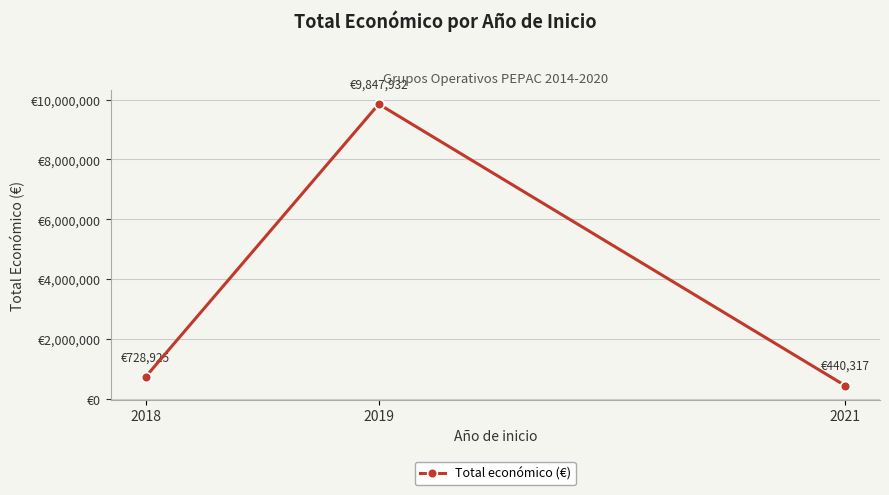

The chart shows a value of 14463390 at 2019. True or false?

False